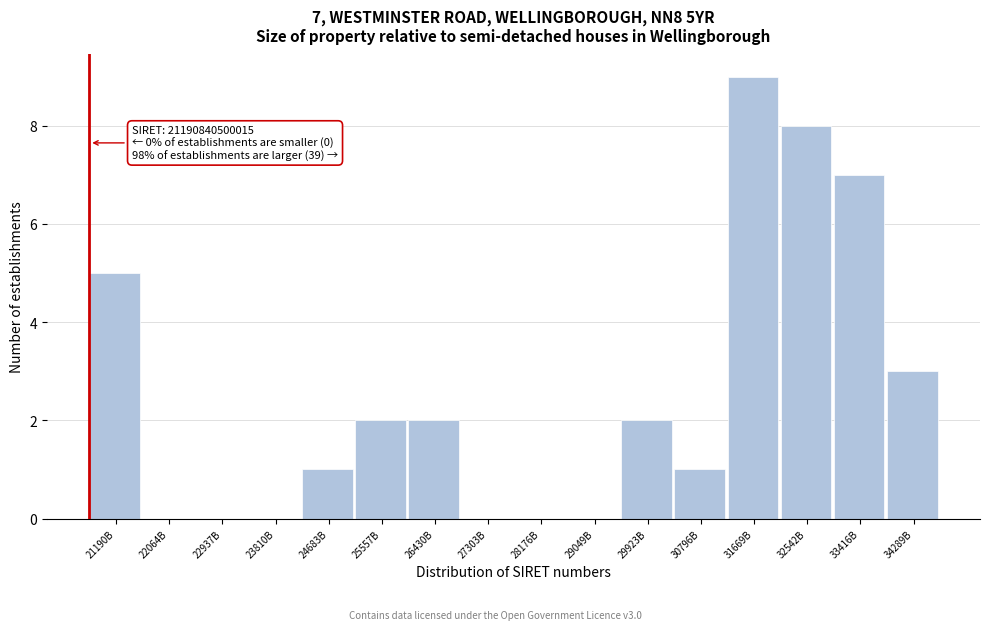

Reading right to left, list all the values displayed in this chart.

34289B=3	33416B=7	32542B=8	31669B=9	30796B=1	29923B=2	29049B=0	28176B=0	27303B=0	26430B=2	25557B=2	24683B=1	23810B=0	22937B=0	22064B=0	21190B=5